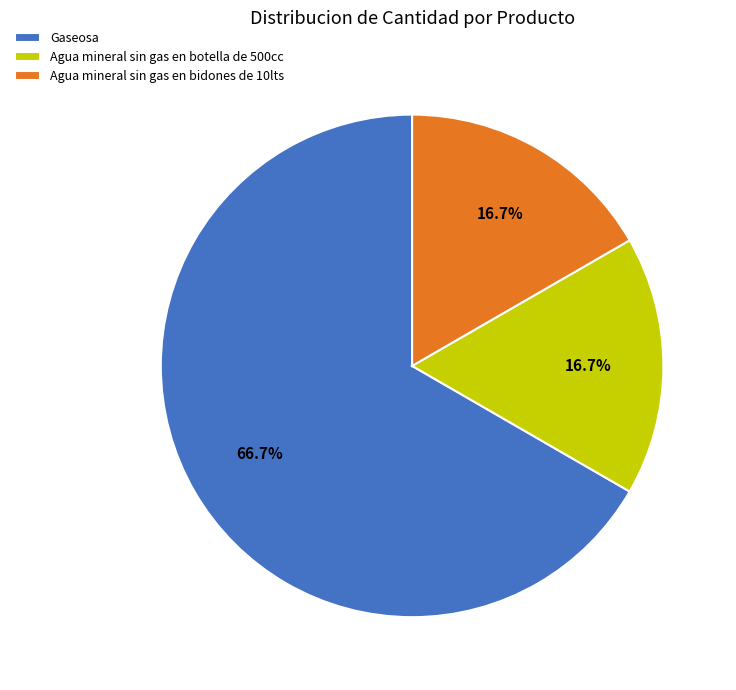

Does Gaseosa account for over 50% of the chart?

Yes